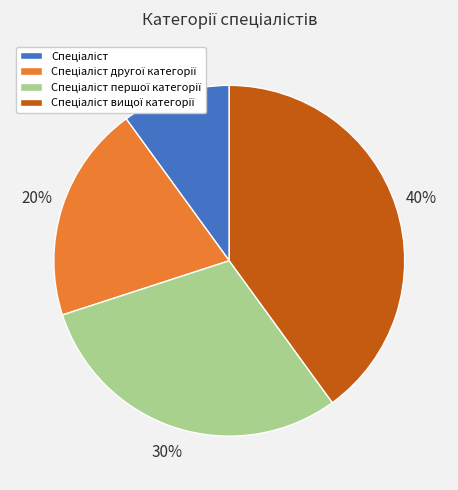

How many segments does this pie chart have?

4